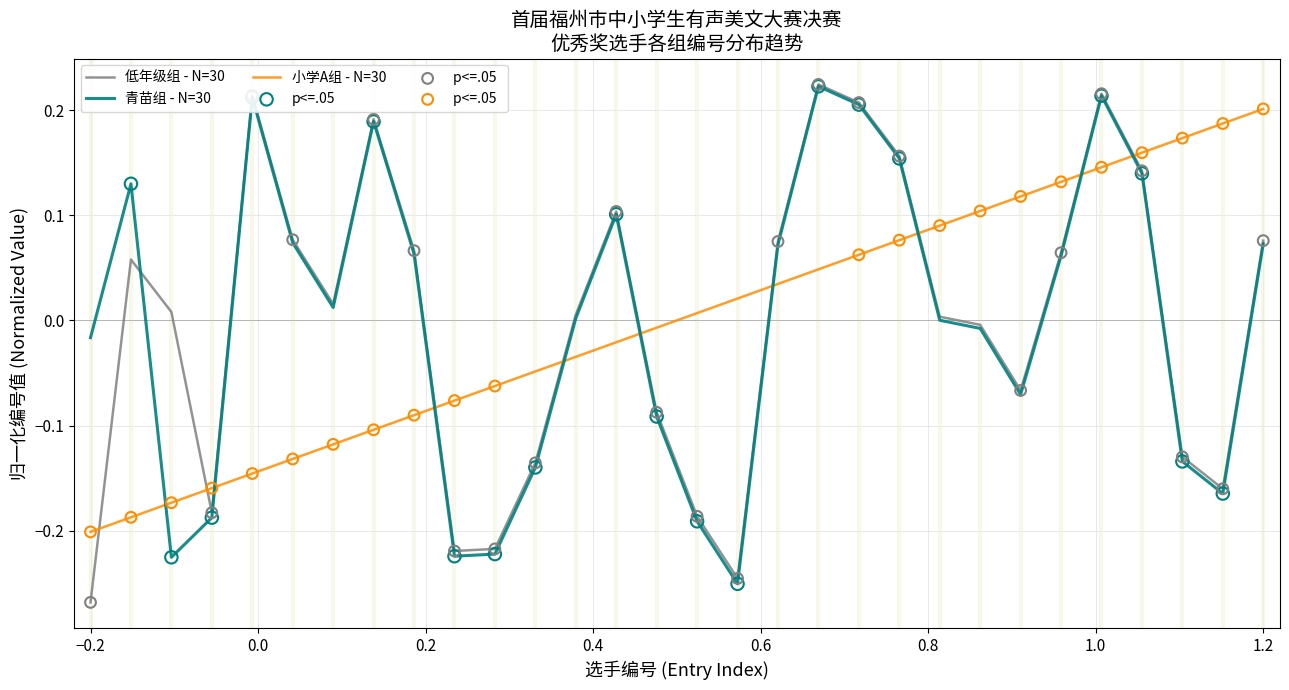

Which series ends up on top after the final intersection of 青苗组 - N=30 and 小学A组 - N=30?

小学A组 - N=30